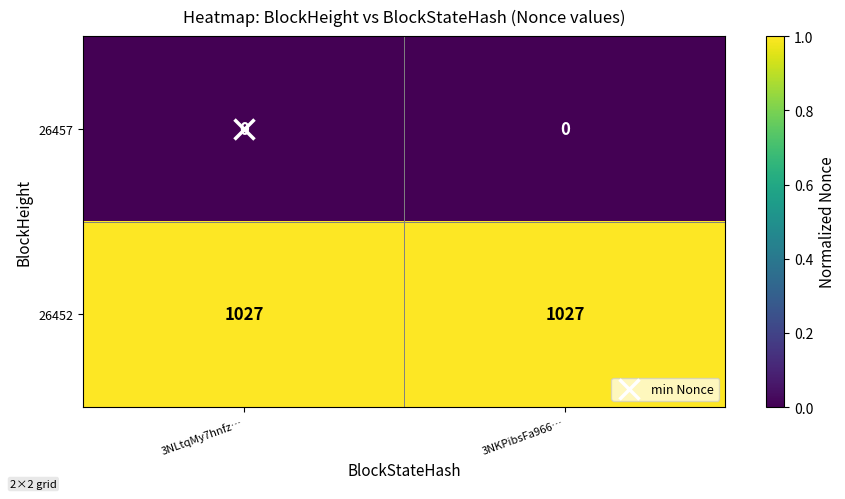

Is the value of 26452 at 3NKPibsFa966… greater than the value of 26457 at 3NLtqMy7hnfz…?

Yes